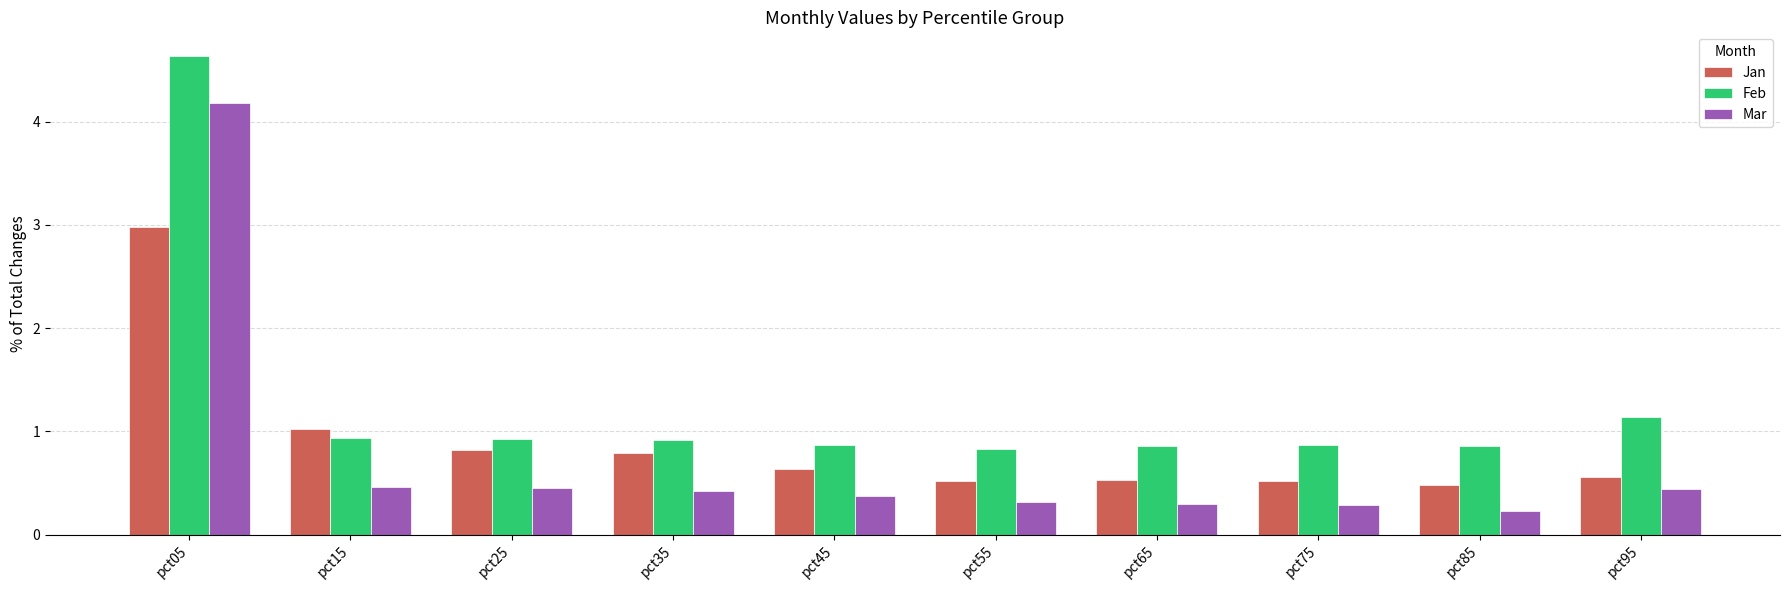

Which series has the largest total across all categories?

Feb